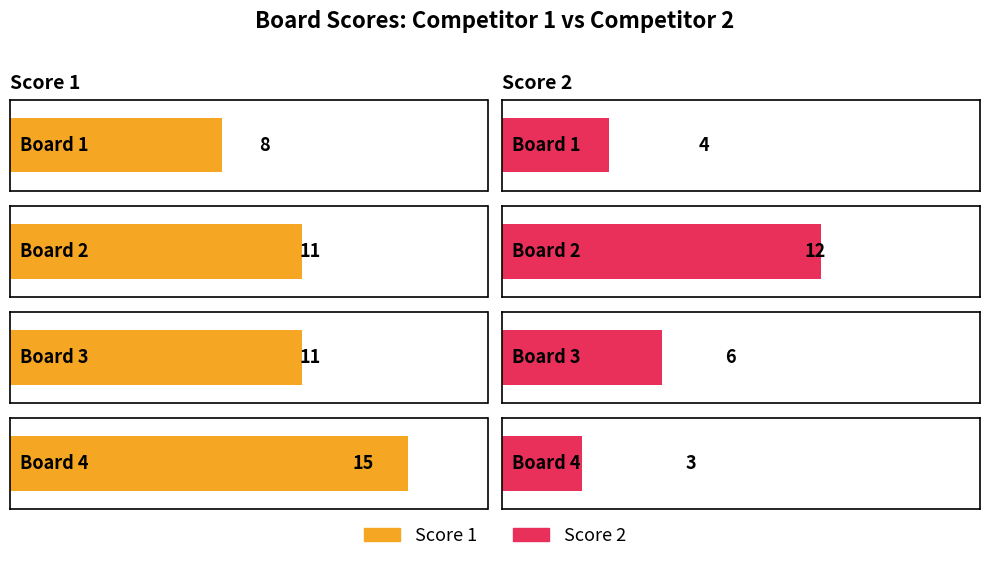

How many bars are there in total?

8